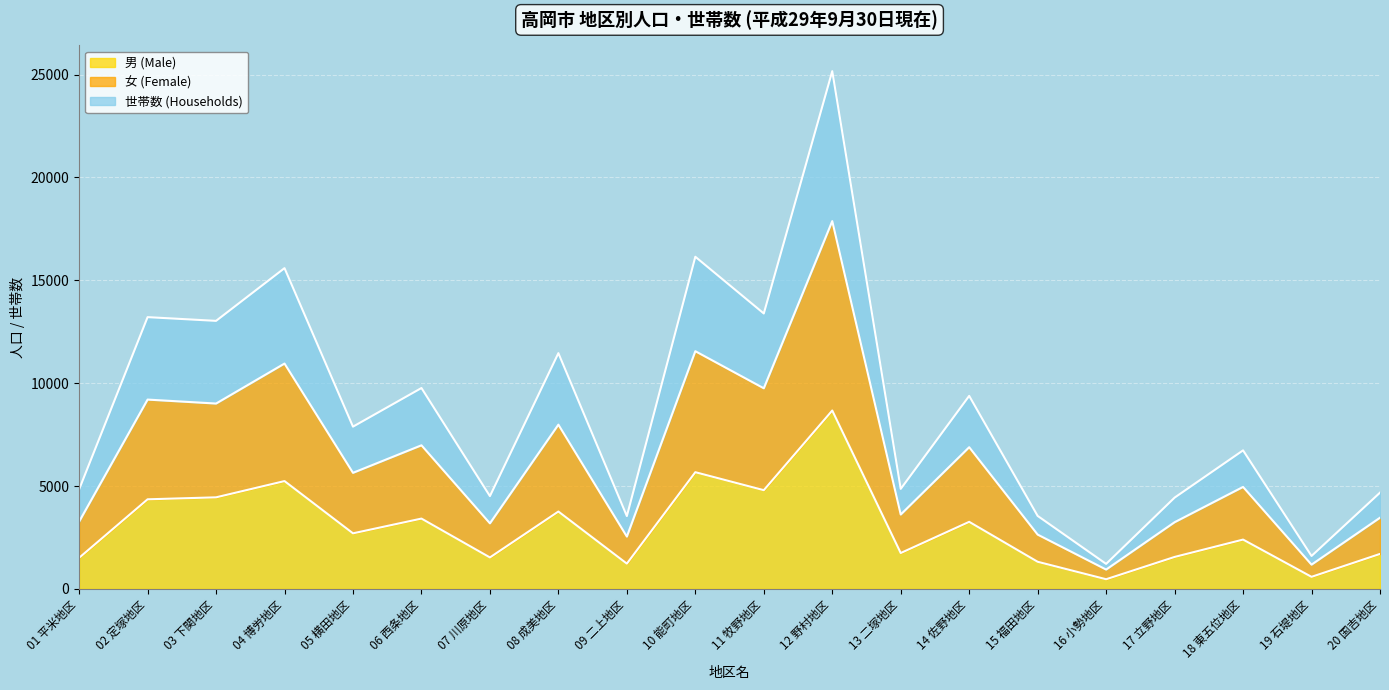

How many interior local peaks does the 女 (Female) series have?

8